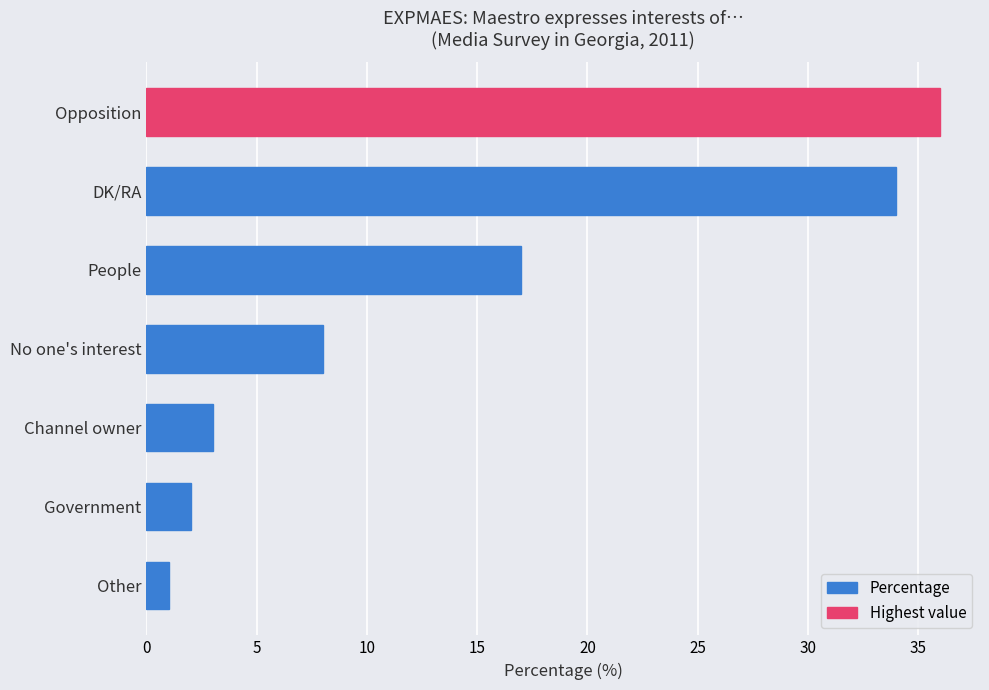

Reading bottom to top, transcribe all the data shown in this chart.

1	2	3	8	17	34	36